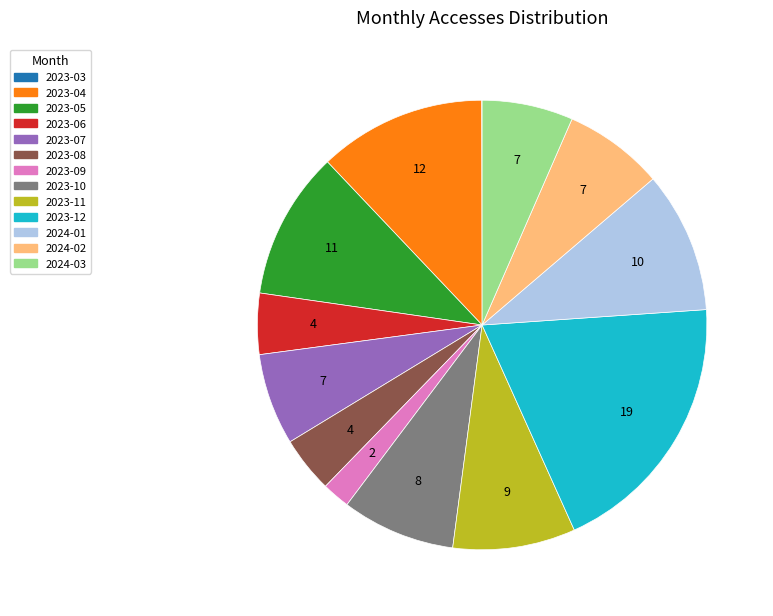

True or false: 2024-02 accounts for 15% of the total.

False